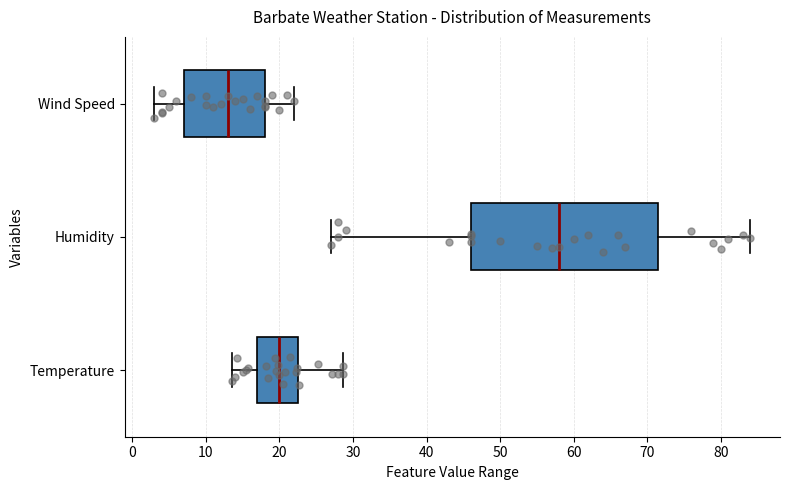

Where does the left whisker of the box for Temperature end on the x-axis? The values are not printed on the chart, so give them approximately, as read against the axis.

14